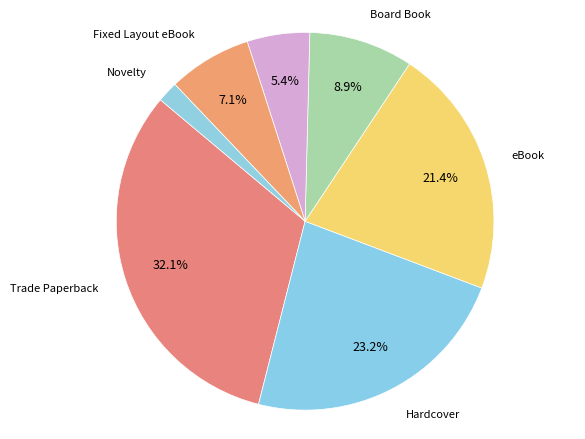

Is it true that eBook is 13% of the pie?

False